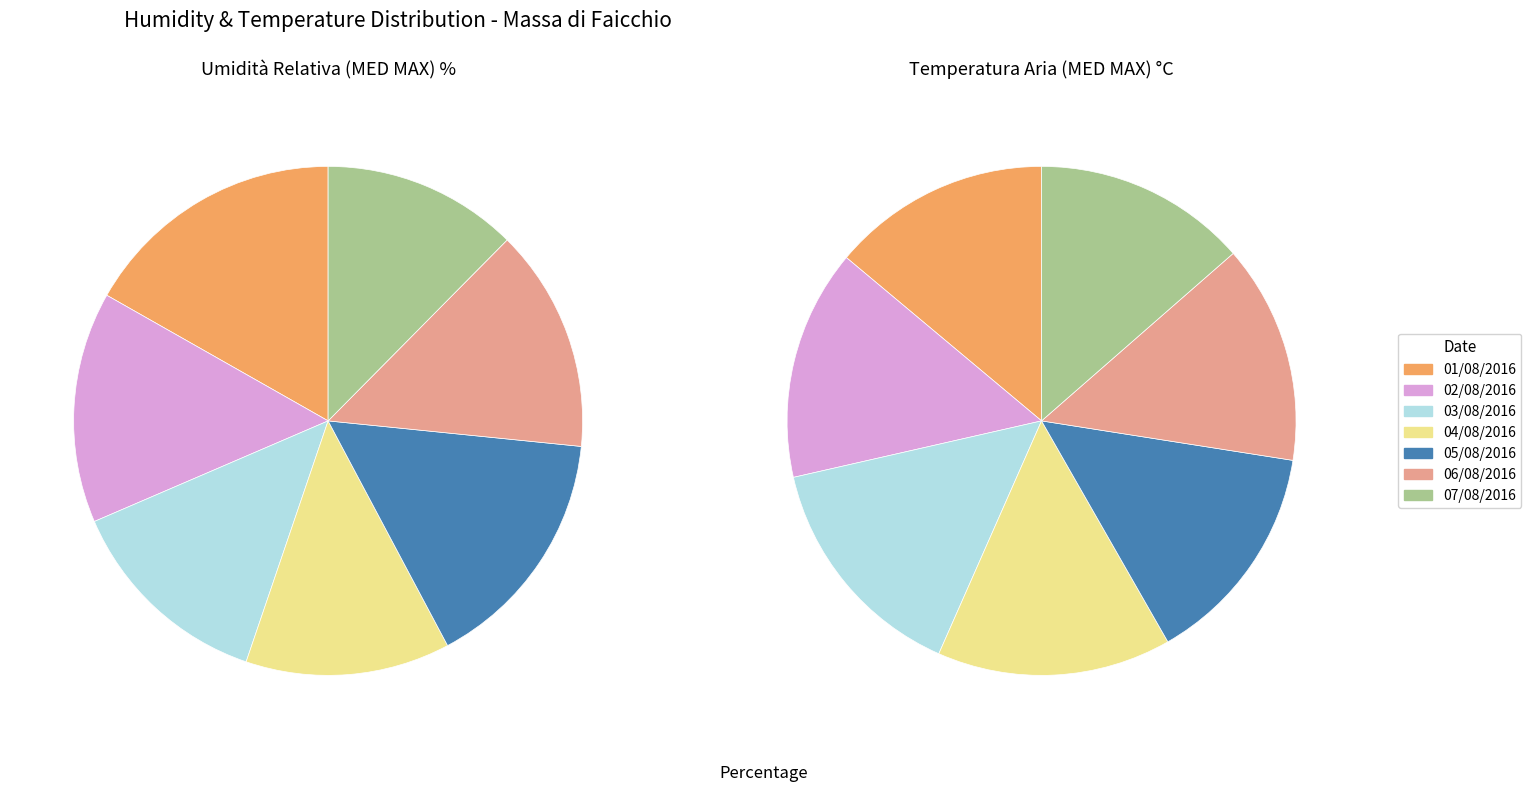

To the nearest percent, what percentage of the pie is 01/08/2016?

17%